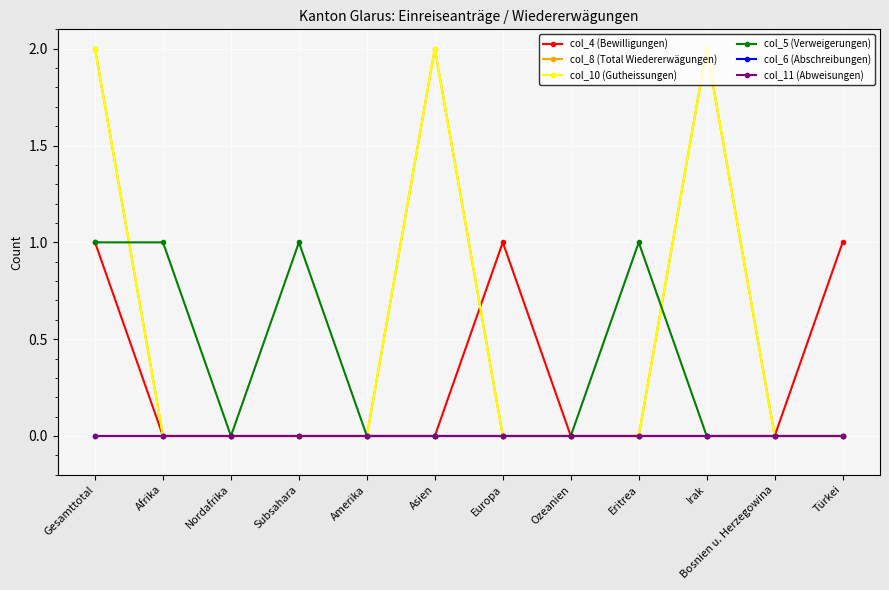

What is the difference between the maximum and minimum values in the col_4 (Bewilligungen) series?

1